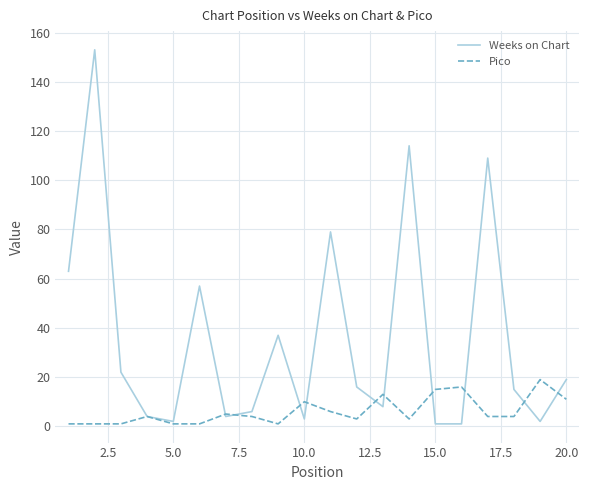

Reading right to left, list all the values displayed in this chart.

Weeks on Chart: 19	2	15	109	1	1	114	8	16	79	3	37	6	4	57	2	4	22	153	63
Pico: 11	19	4	4	16	15	3	13	3	6	10	1	4	5	1	1	4	1	1	1